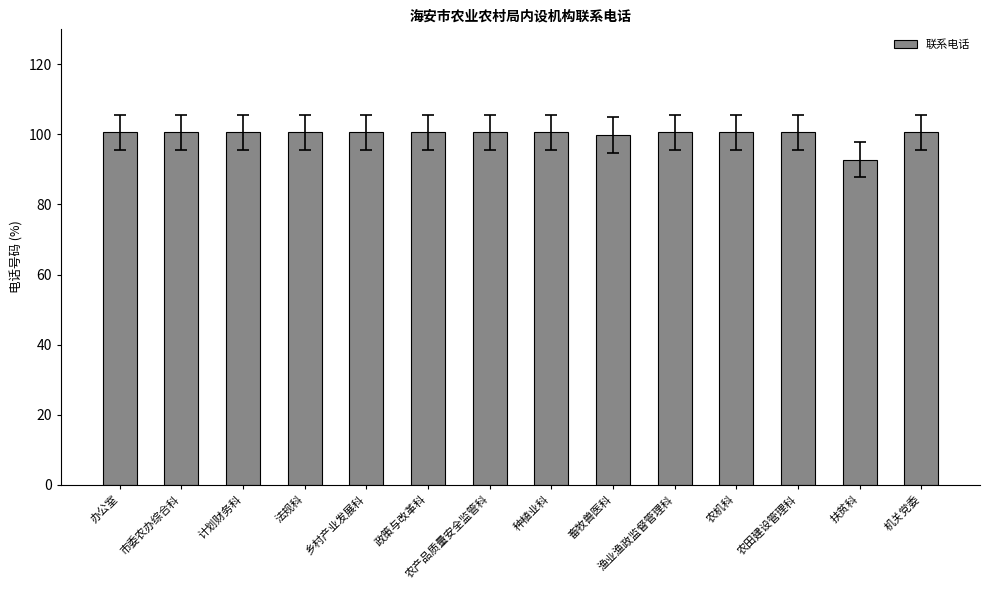

Where does the data first go above 100?

办公室